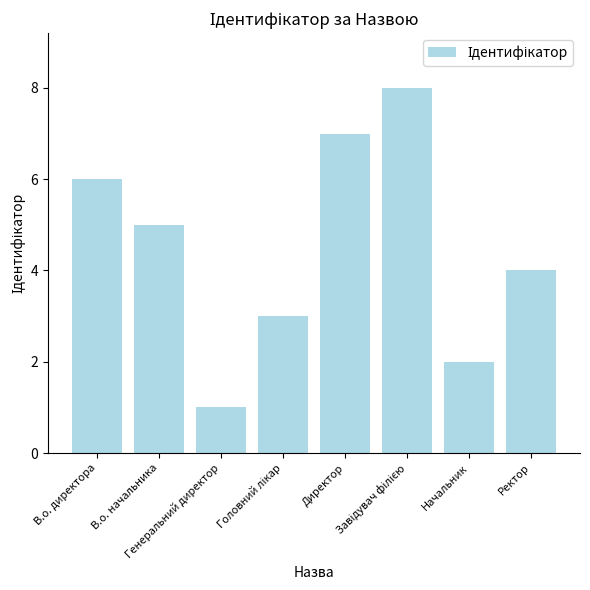

Count the number of data series in this chart.

1